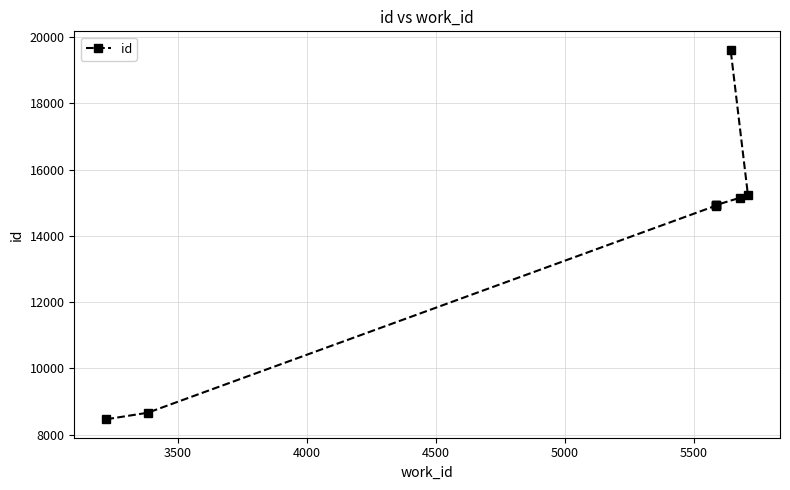

Is it true that the value at 8 is 30689?

False